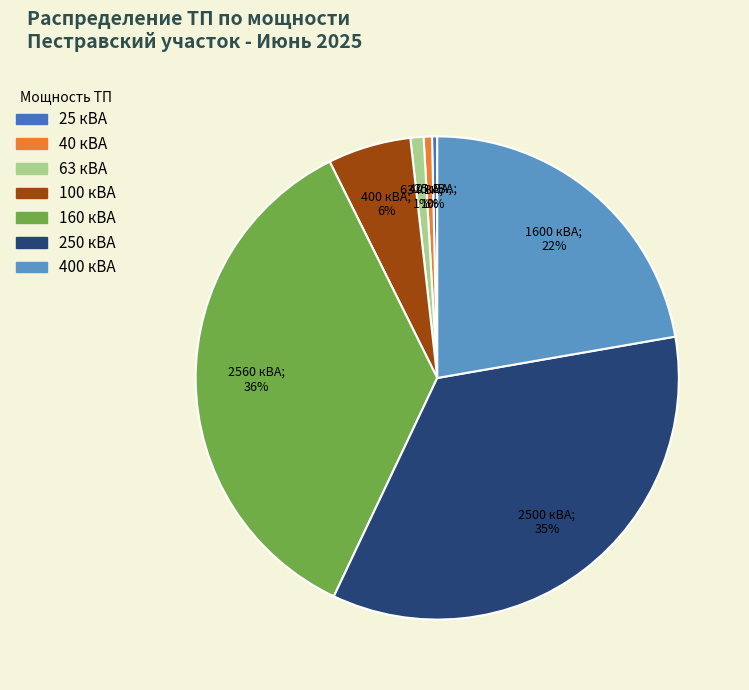

Is there any slice that represents more than half of the pie?

No